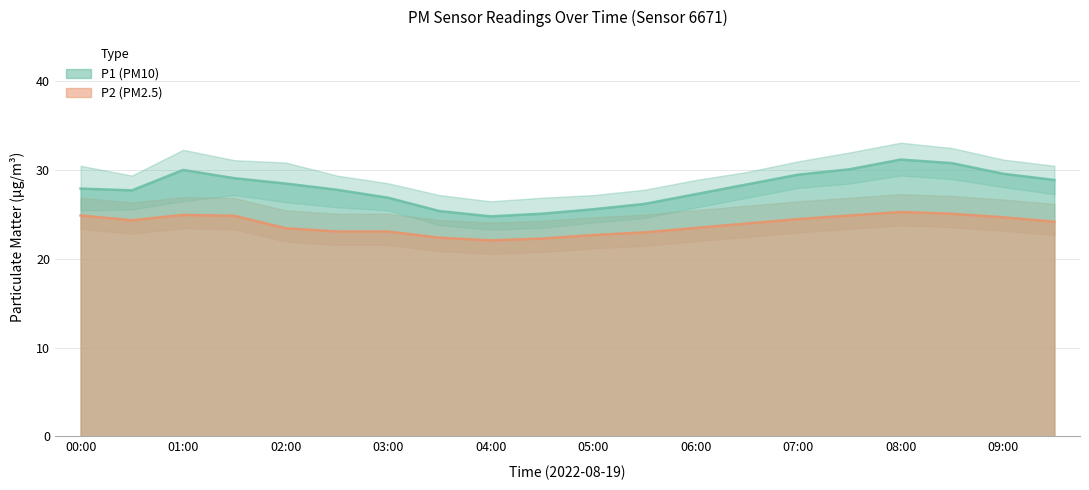

Which has a higher value, 04:00 or 02:30?

02:30